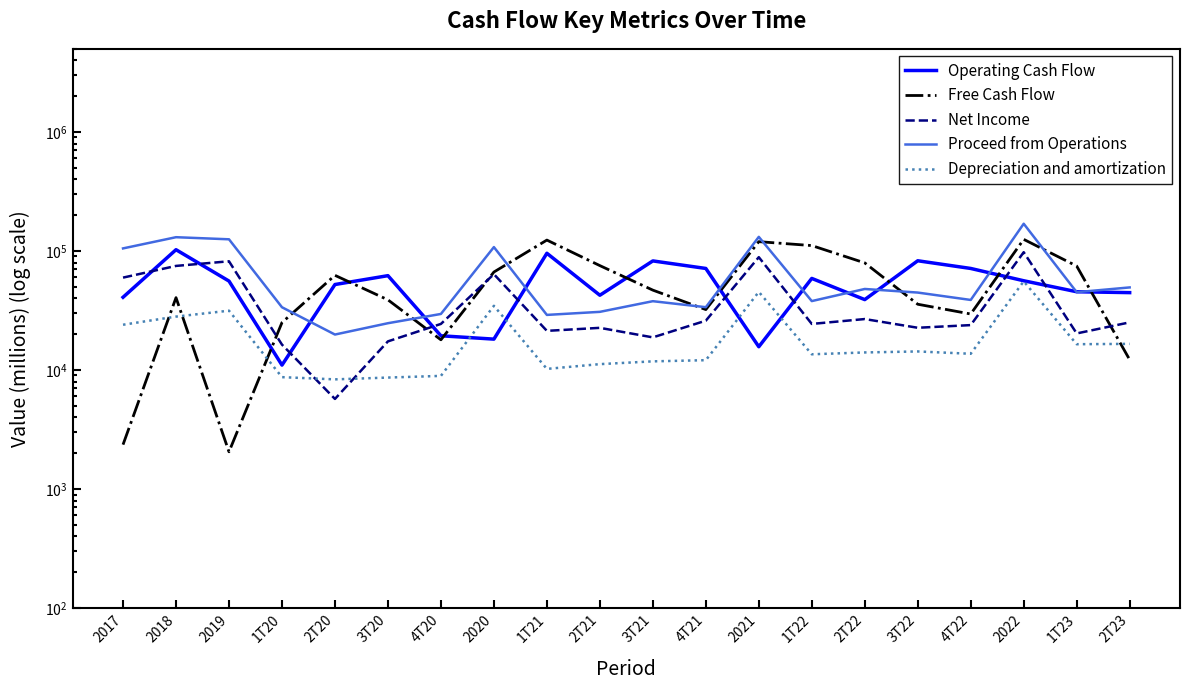

True or false: Proceed from Operations and Net Income cross at least once.

False